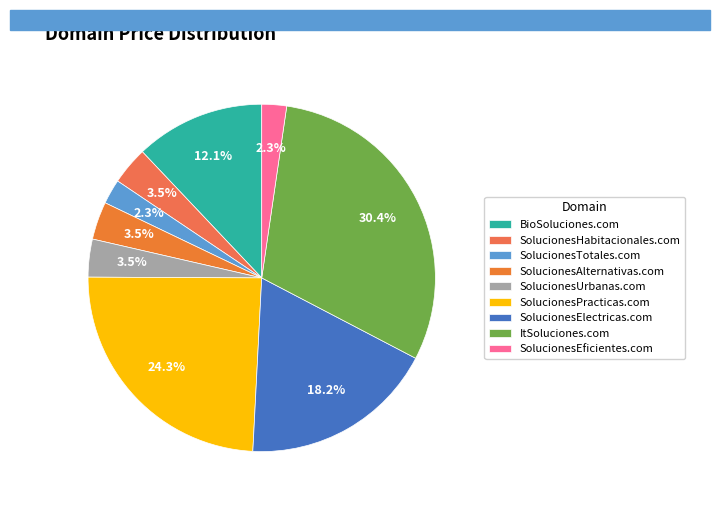

What percentage do ItSoluciones.com and BioSoluciones.com together represent?

42.4%